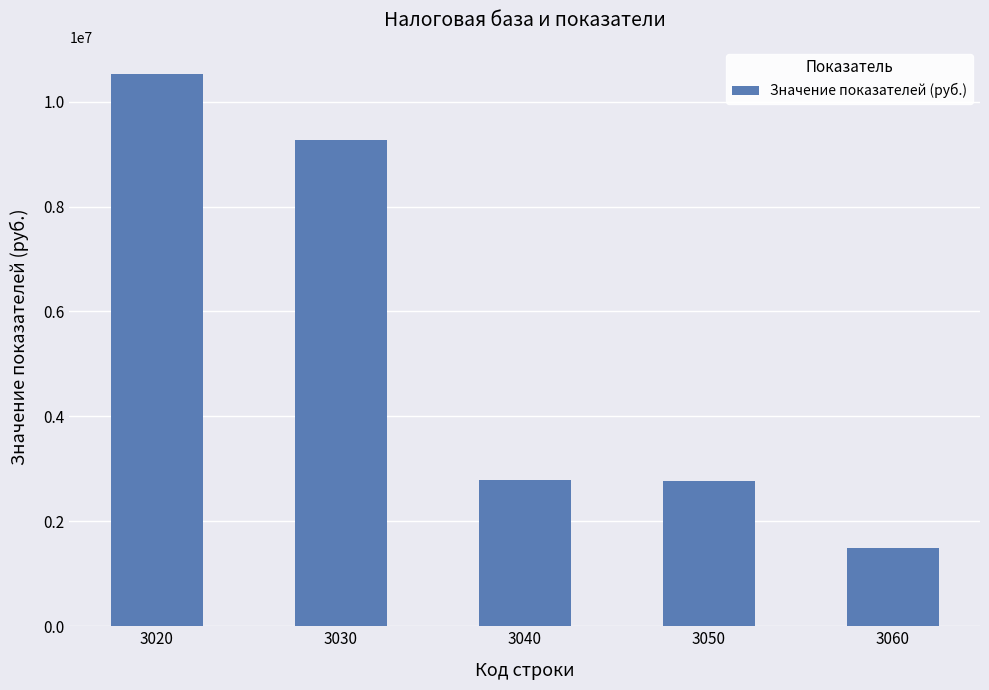

Read the value at 3020, to the nearest 50.

10518200